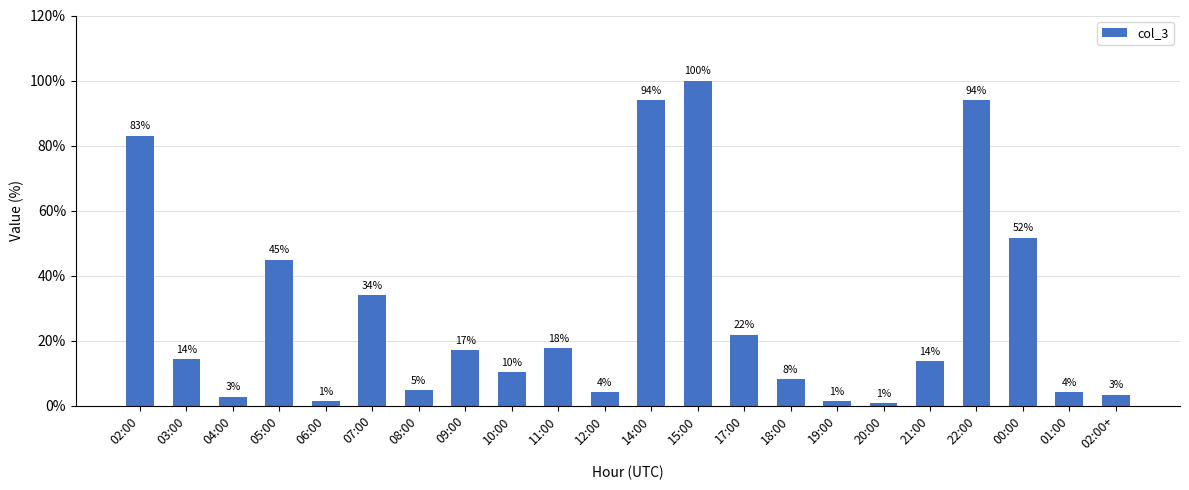

Rank the categories by value from highest to lowest.

15:00, 14:00, 22:00, 02:00, 00:00, 05:00, 07:00, 17:00, 11:00, 09:00, 03:00, 21:00, 10:00, 18:00, 08:00, 12:00, 01:00, 02:00+, 04:00, 06:00, 19:00, 20:00